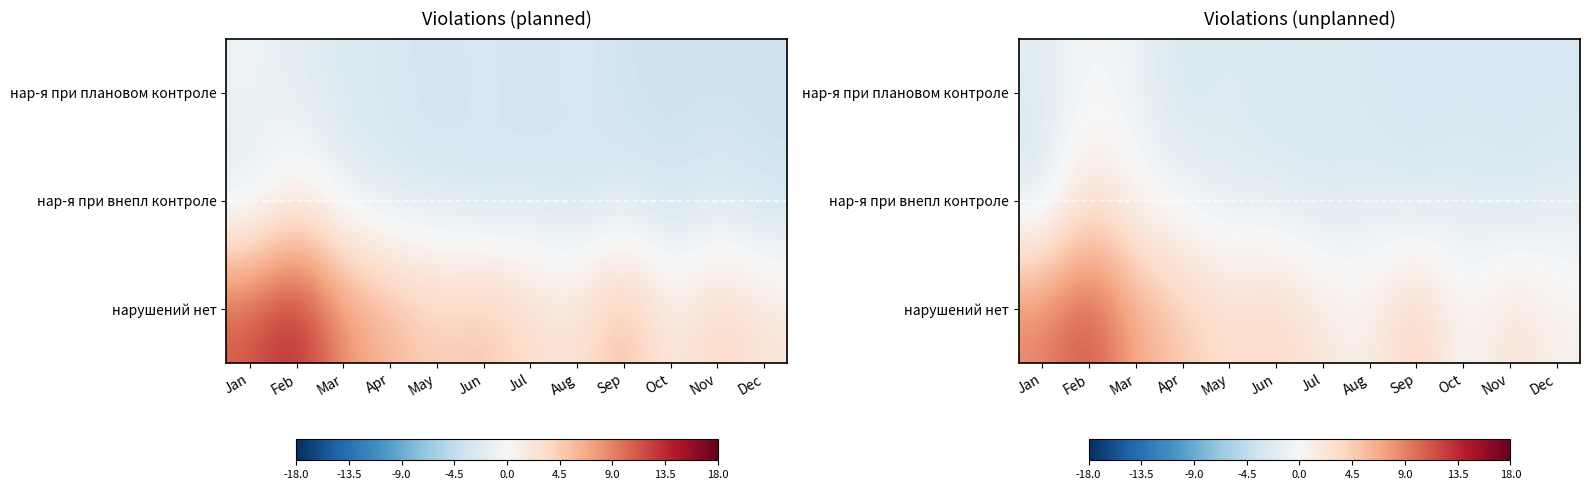

At which label does нарушений нет first exceed 3?

Jan